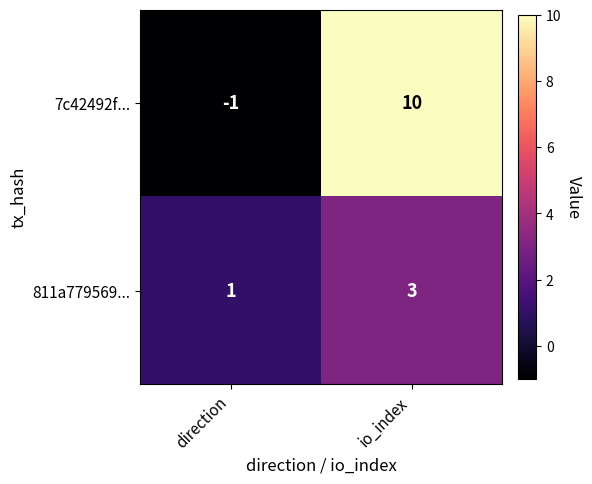

Reading left to right, transcribe all the data shown in this chart.

7c42492f...: -1	10
811a779569...: 1	3